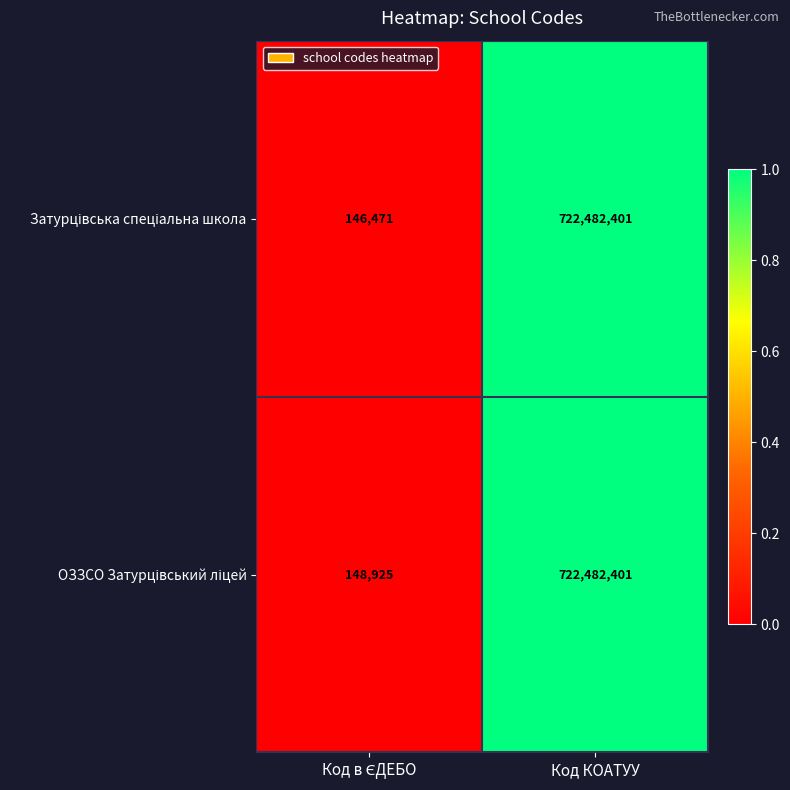

At which category is the sum across all series the highest?

Код КОАТУУ